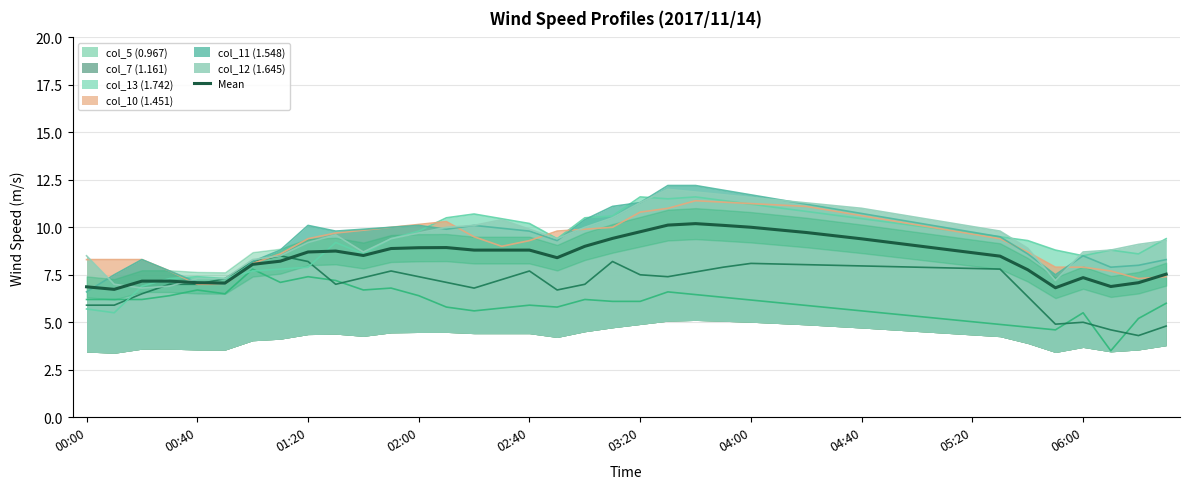

What is the minimum value for Mean?

6.7